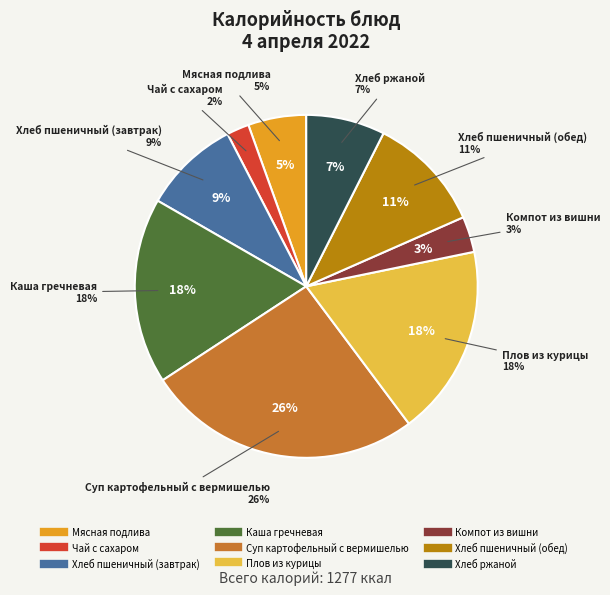

What is the smallest slice in the pie chart?

Чай с сахаром